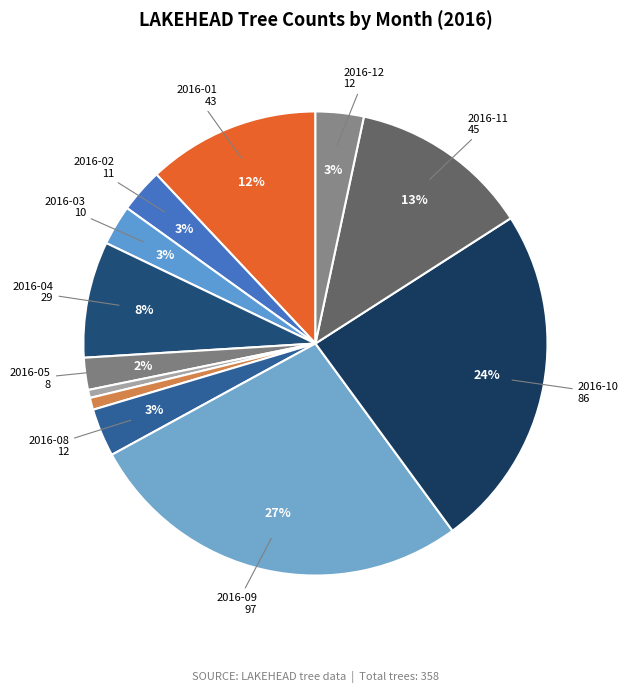

Count the number of slices in the pie.

12